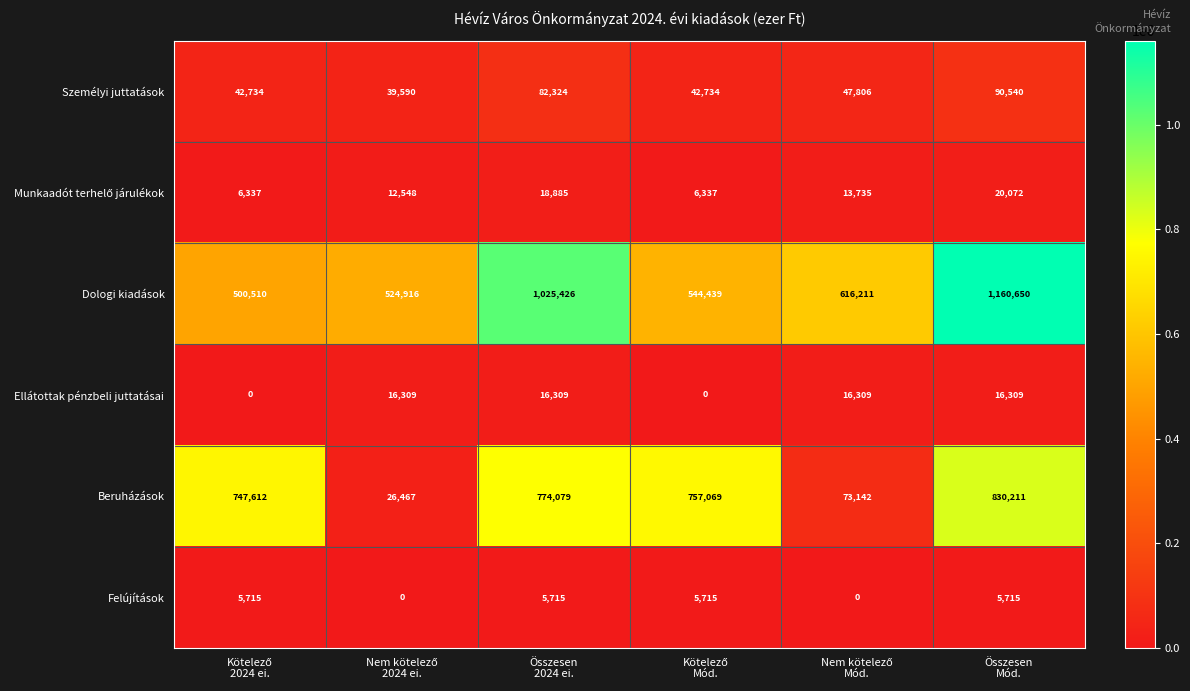

Count the Ellátottak pénzbeli juttatásai values in the range 0 to 16309.

6